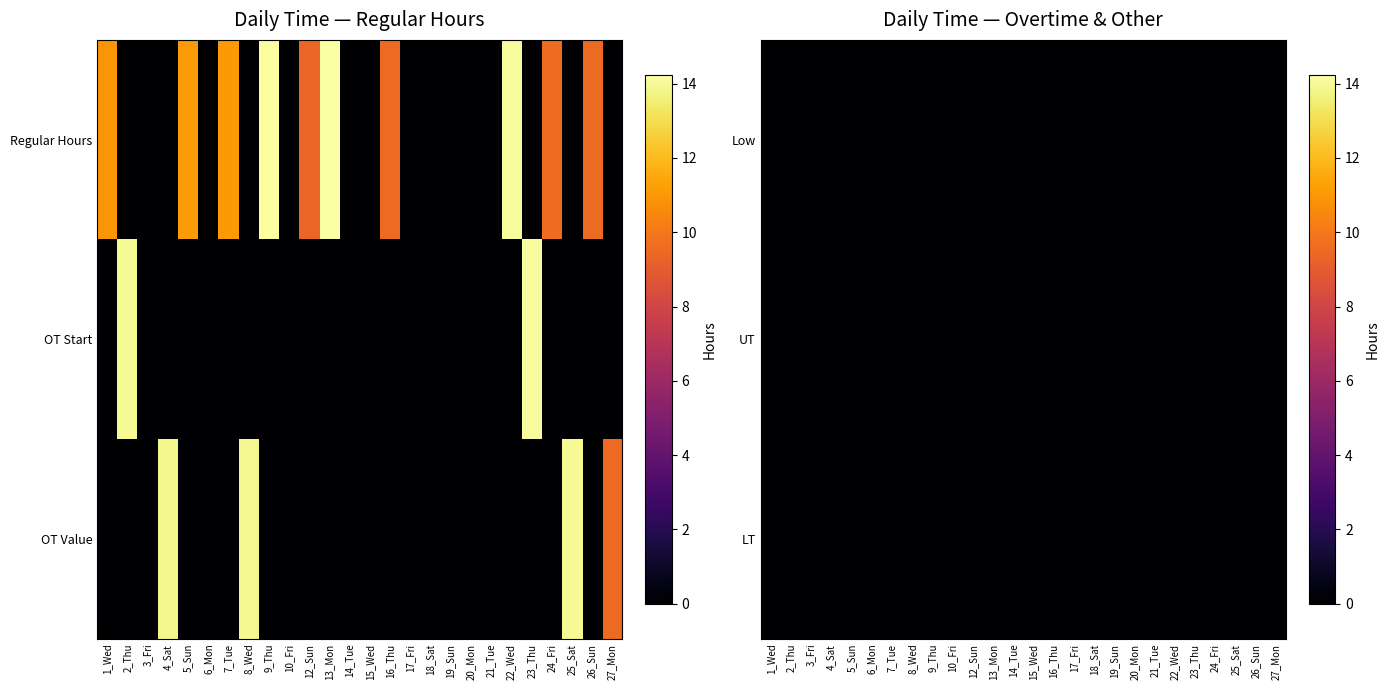

Is the value of 4_Sat at 1 greater than the value of 21_Tue at 4?

No